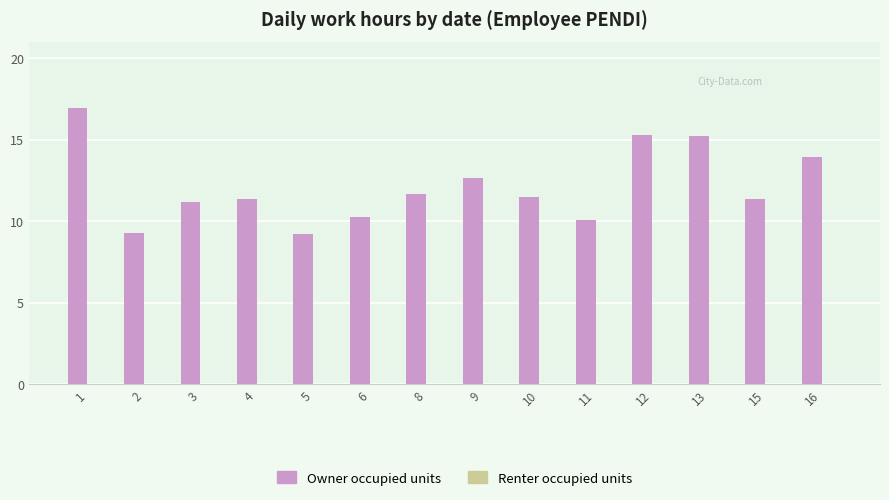

The chart shows a value of 15.2 at 15. True or false?

False